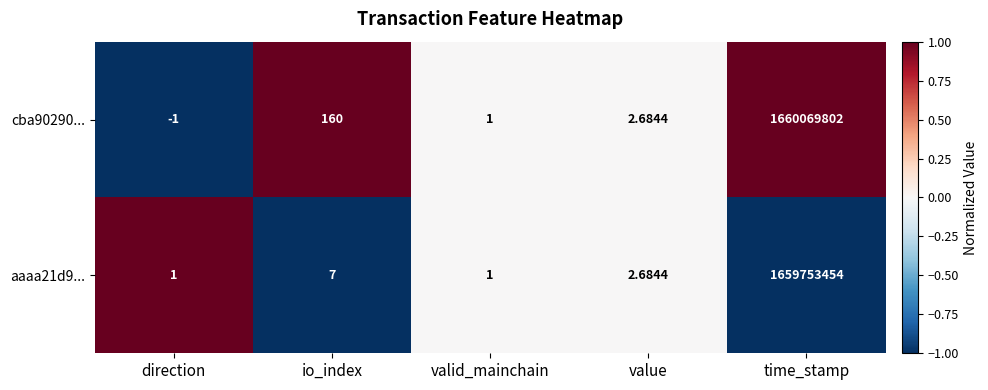

Is the value of aaaa21d9... at io_index greater than the value of cba90290... at valid_mainchain?

Yes